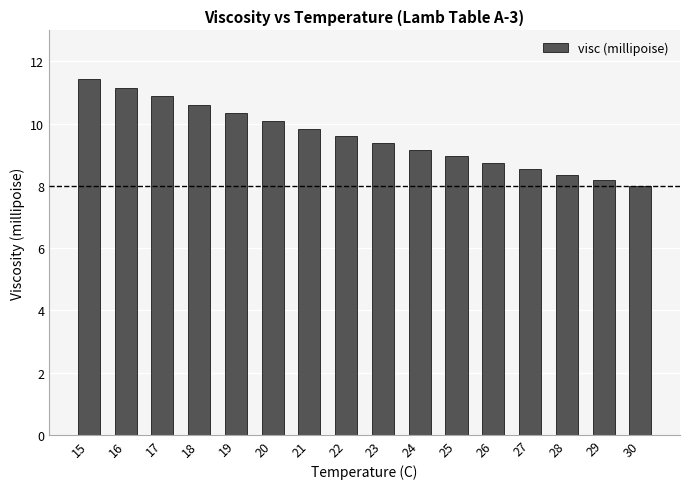

Between 29 and 27, which is larger?

27